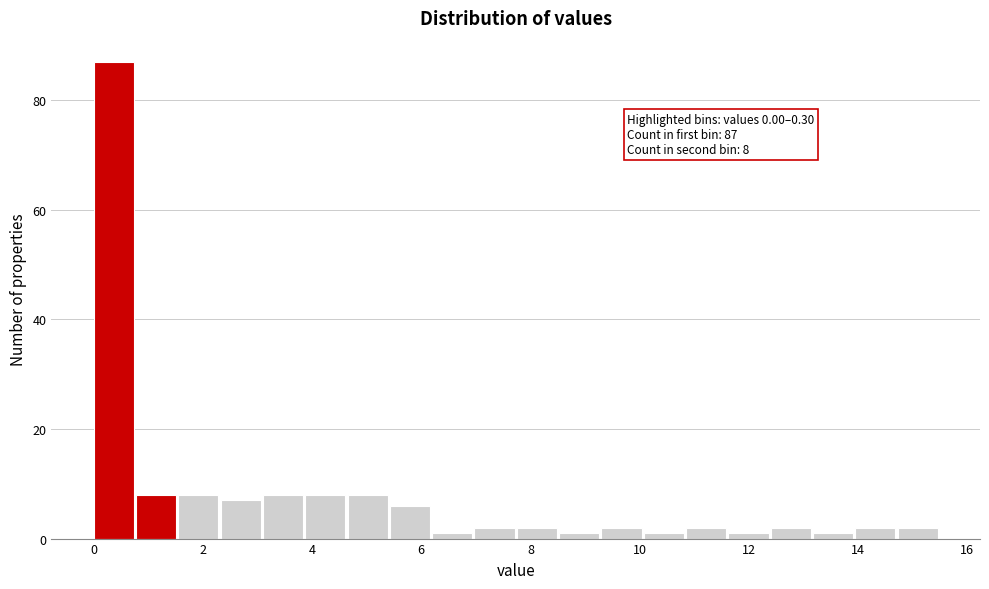

Read against the x-axis, roughly where is the centre of the tallest bar?

0.4